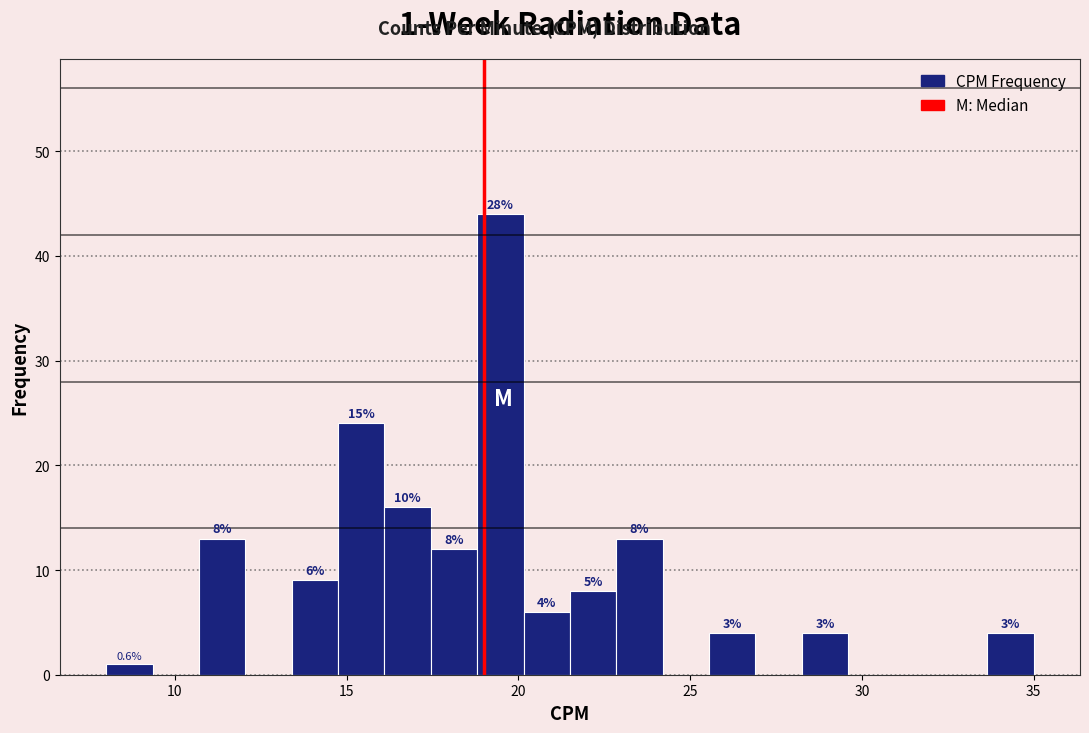

Read against the x-axis, roughly where is the centre of the tallest bar?

19.5